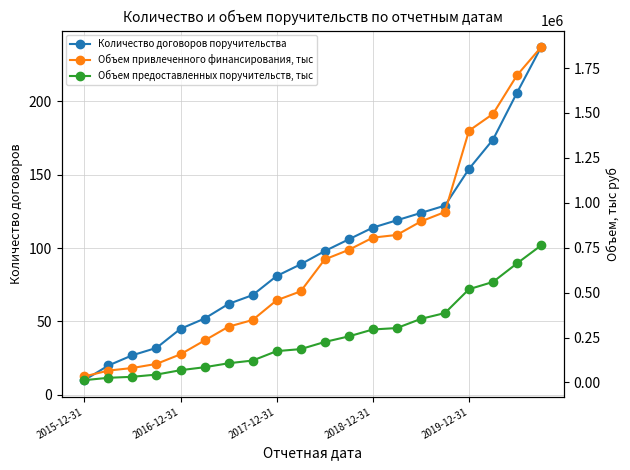

True or false: Количество договоров поручительства has more than 1 points higher than both neighbors.

False